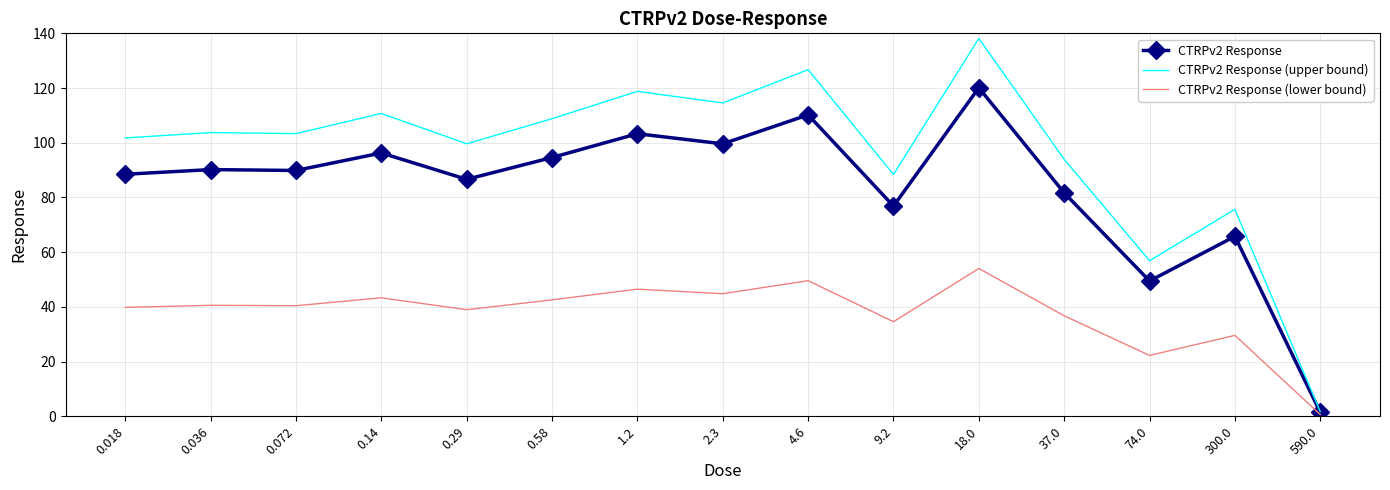

What is the spread (max minus min) of values at 18.0?

84.1